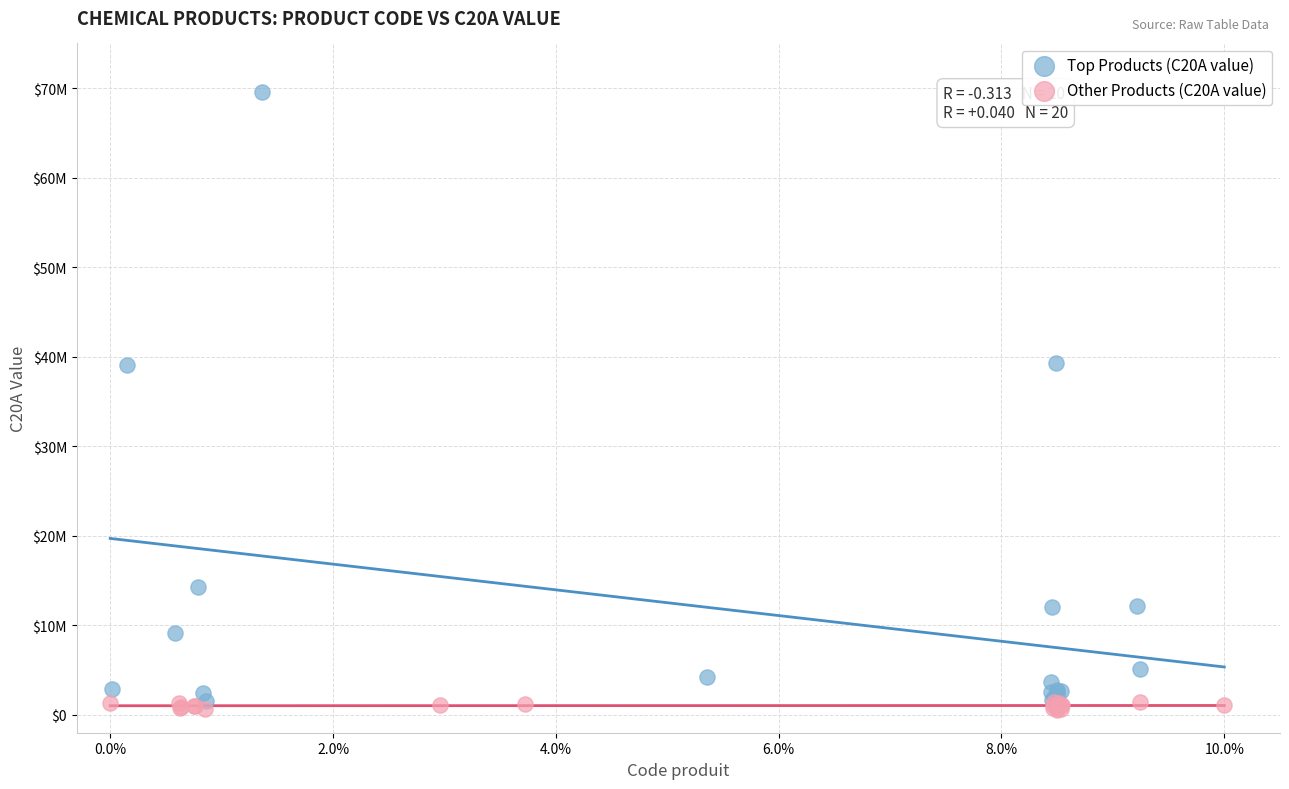

Which series reaches the maximum Y coordinate?

Top Products (C20A value)